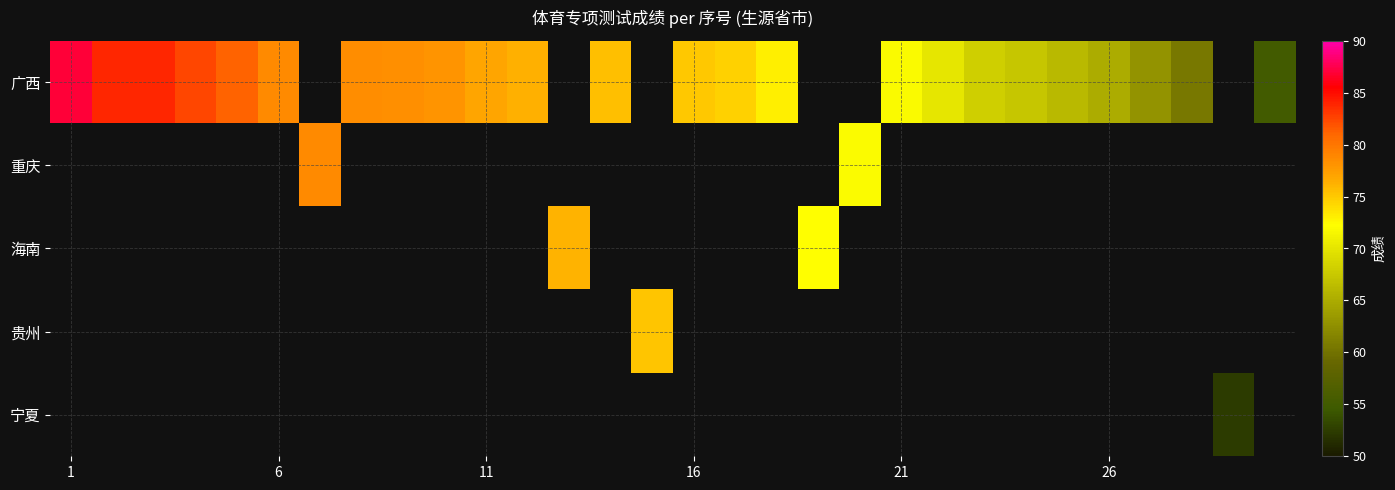

What is the smallest value displayed?

52.4